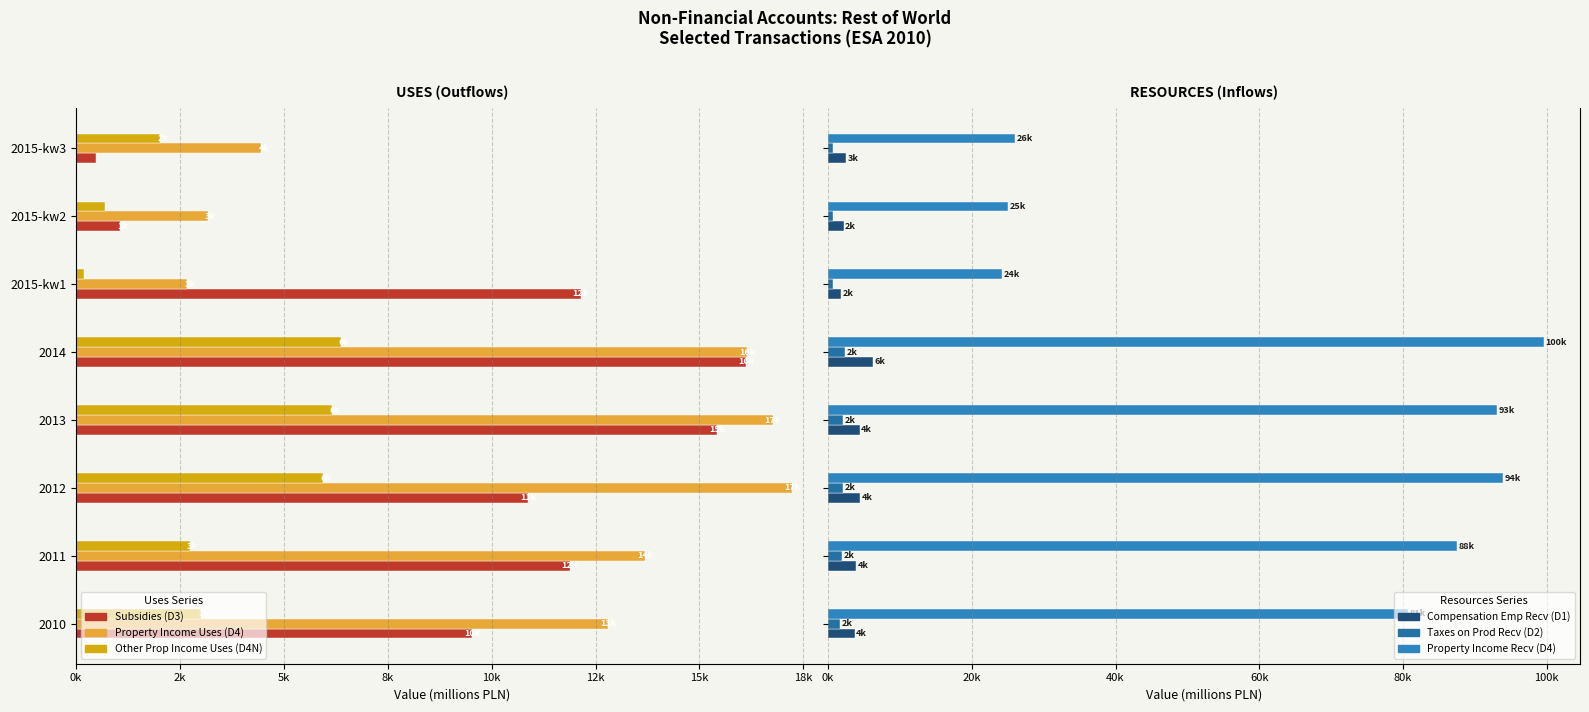

Which series has the largest total across all categories?

Property Income Recv (D4)